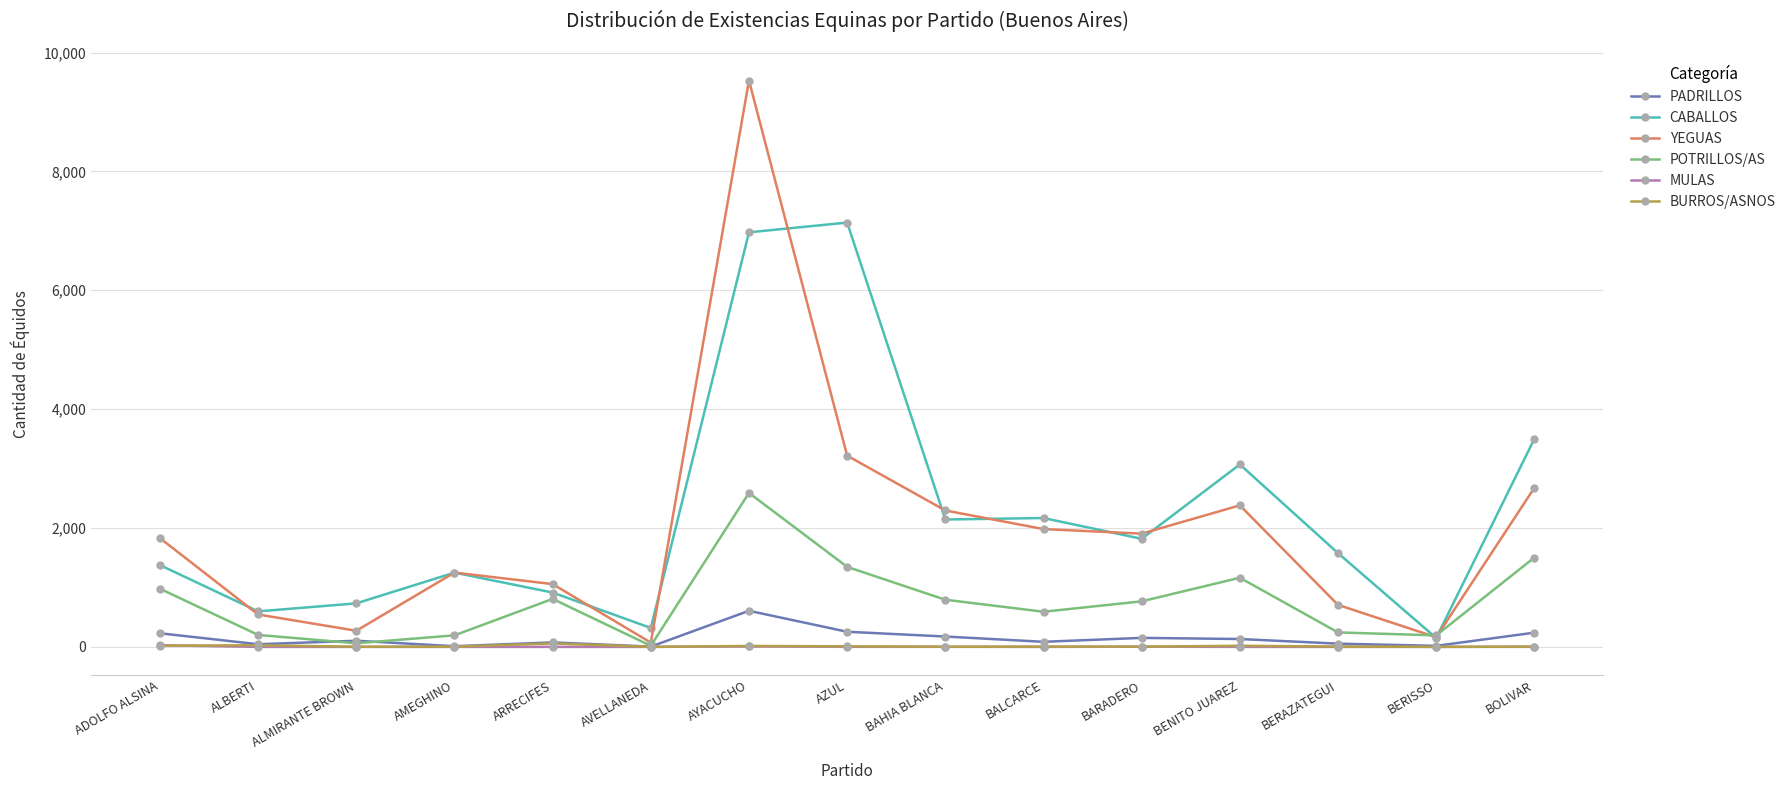

What is the label of the 7th point from the right?

BAHIA BLANCA